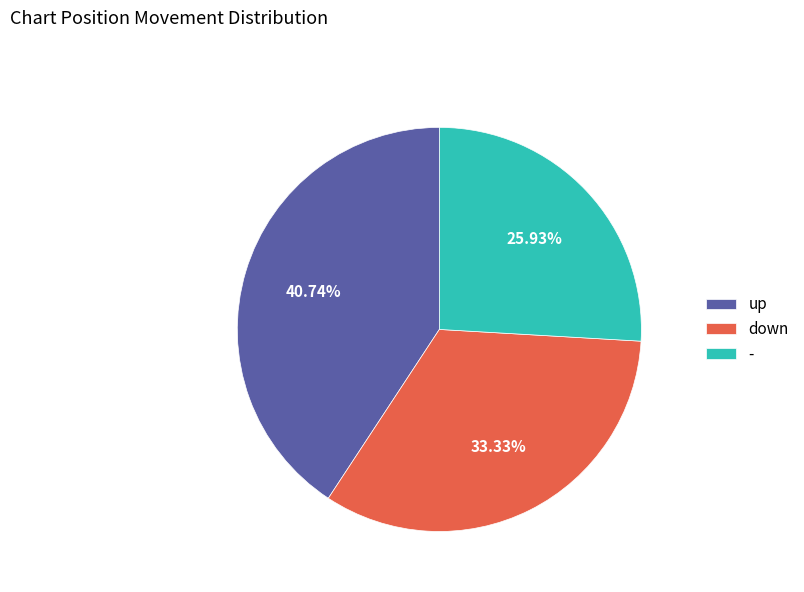

What is the largest slice in the pie chart?

up